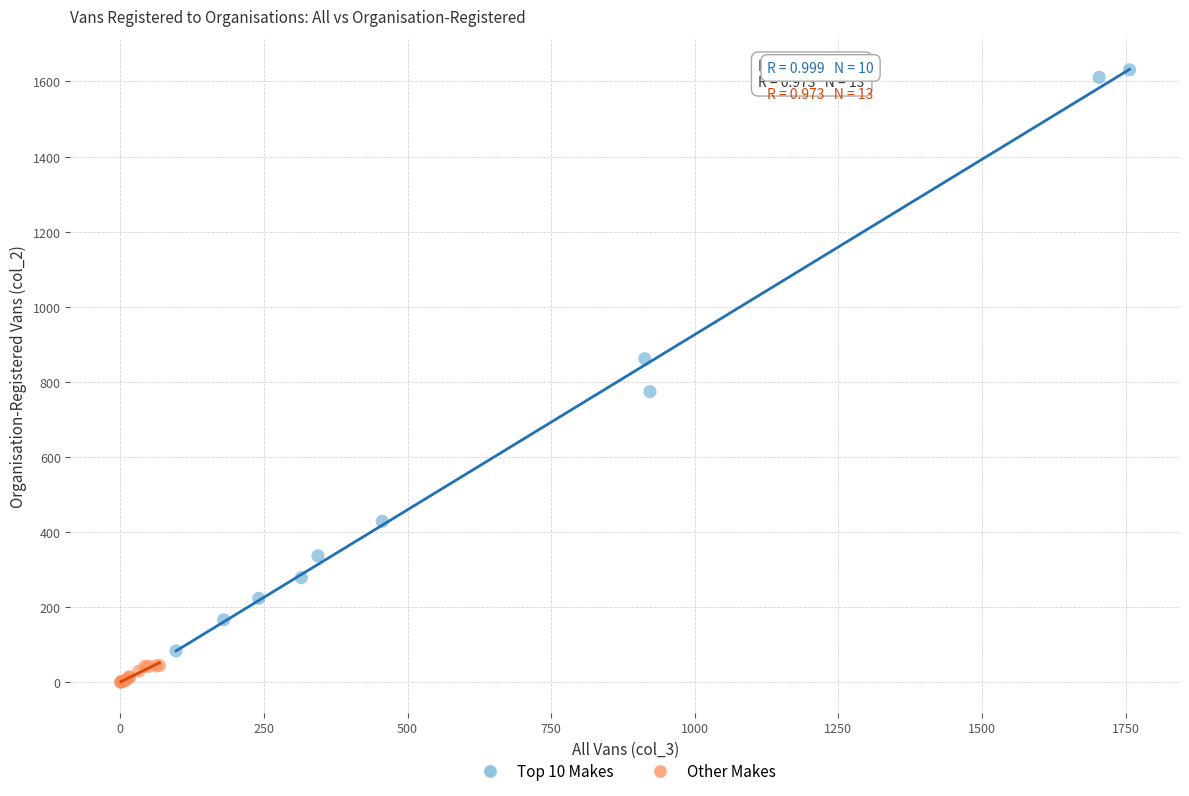

Which series reaches the maximum Y coordinate?

Top 10 Makes